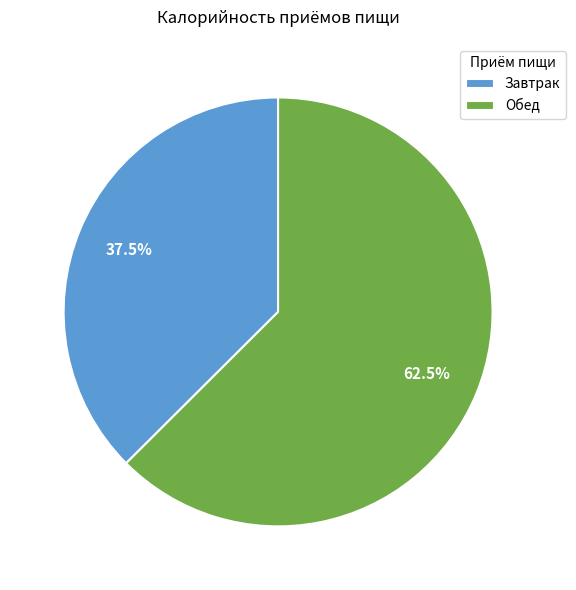

How many segments does this pie chart have?

2